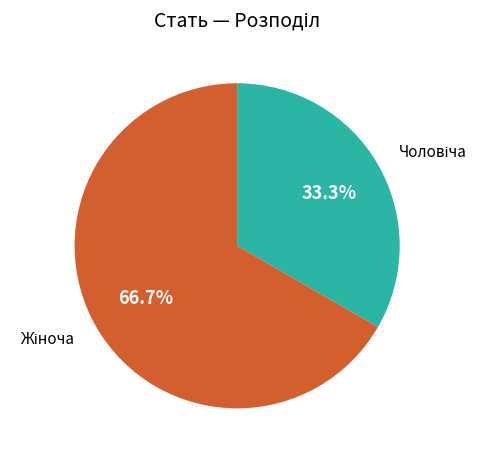

Is there a majority slice in this chart?

Yes